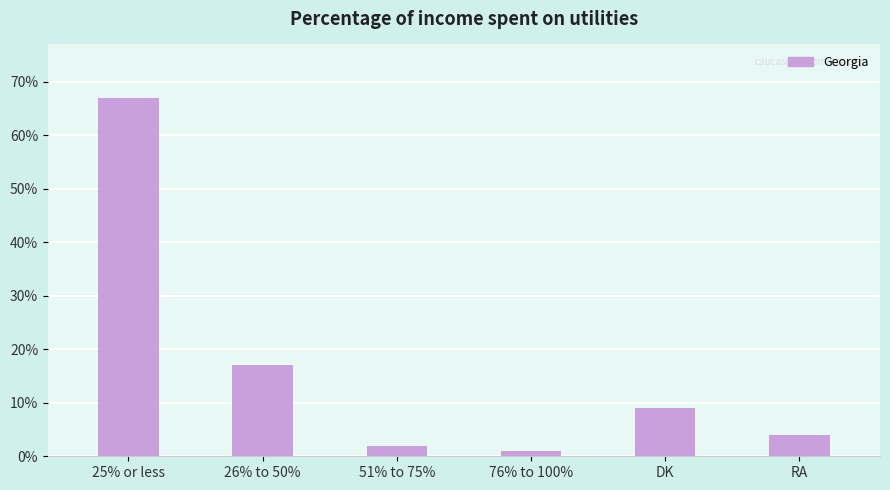

The value at 26% to 50% is 23. True or false?

False